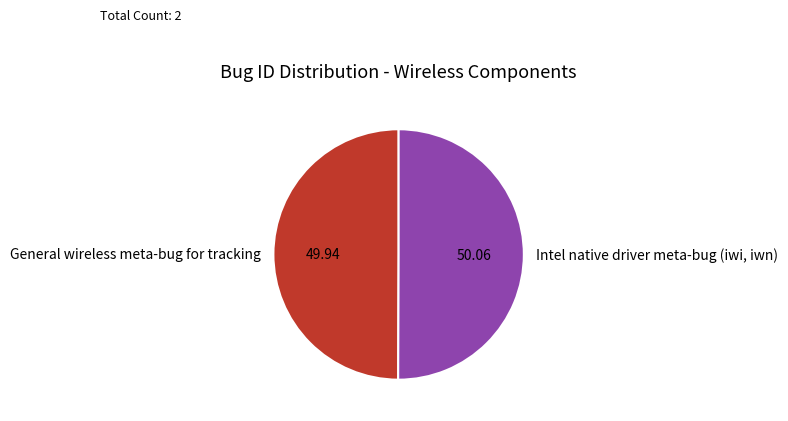

Count the number of slices in the pie.

2